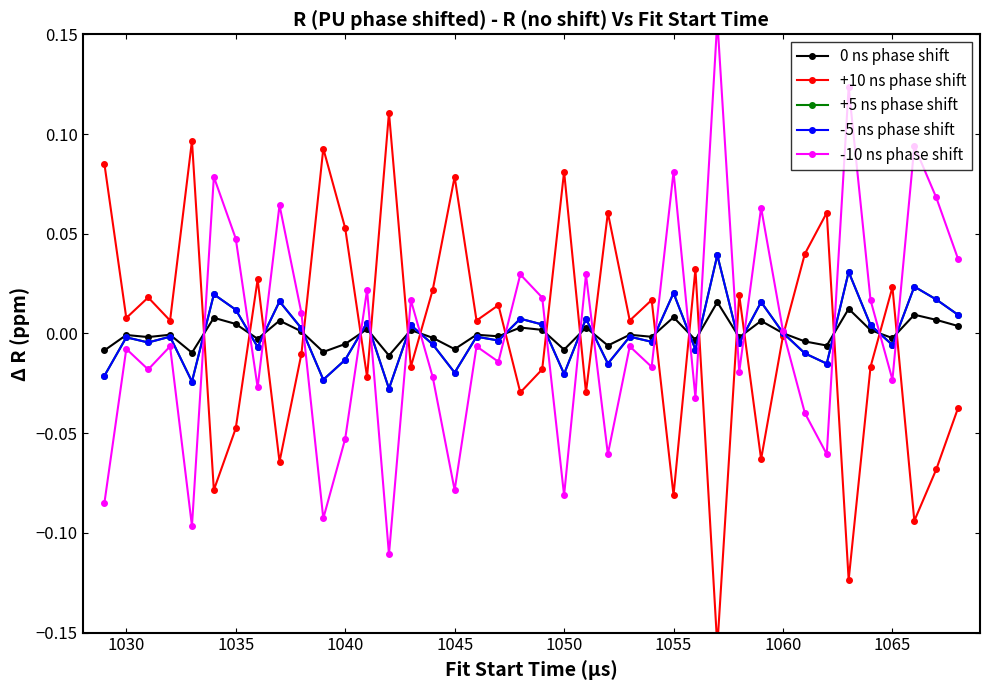

How many negative values does the +5 ns phase shift series have?

22